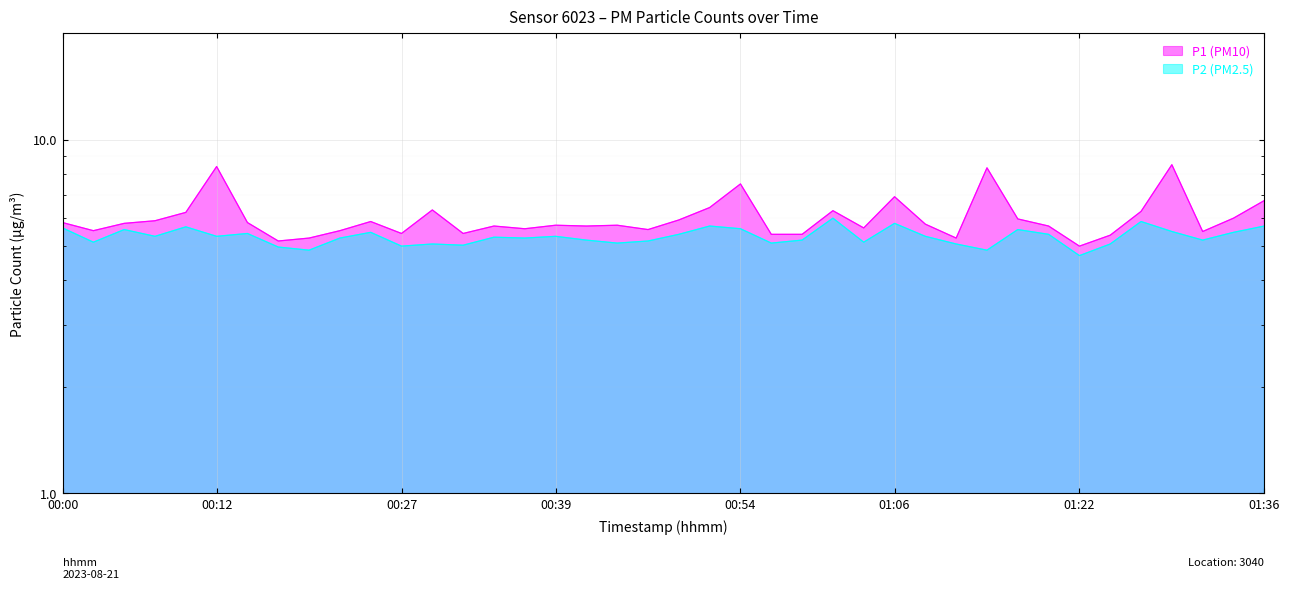

Where is P1 nearest to the value 6?

01:34